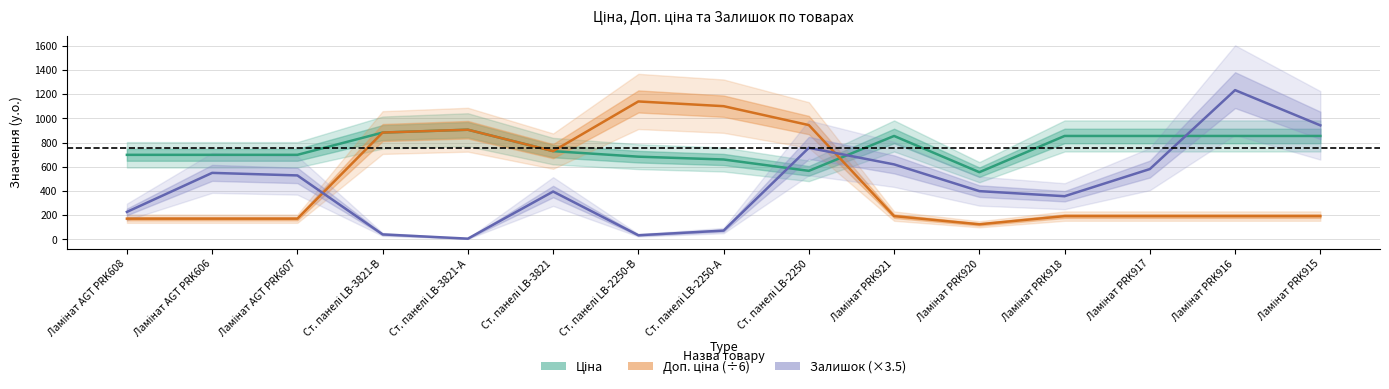

Where is the first local maximum for Ціна?

Ст. панелі LB-3821-А